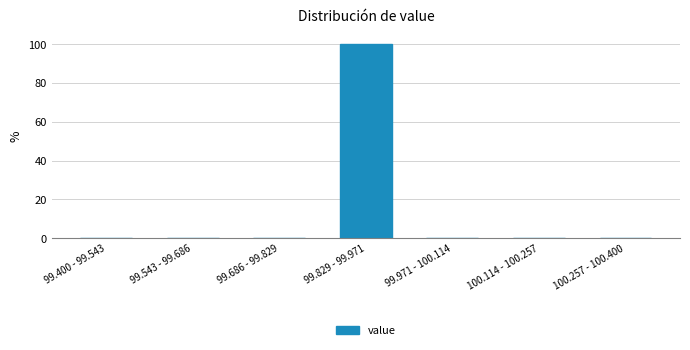

Reading left to right, transcribe all the data shown in this chart.

99.400 - 99.543=0	99.543 - 99.686=0	99.686 - 99.829=0	99.829 - 99.971=100	99.971 - 100.114=0	100.114 - 100.257=0	100.257 - 100.400=0